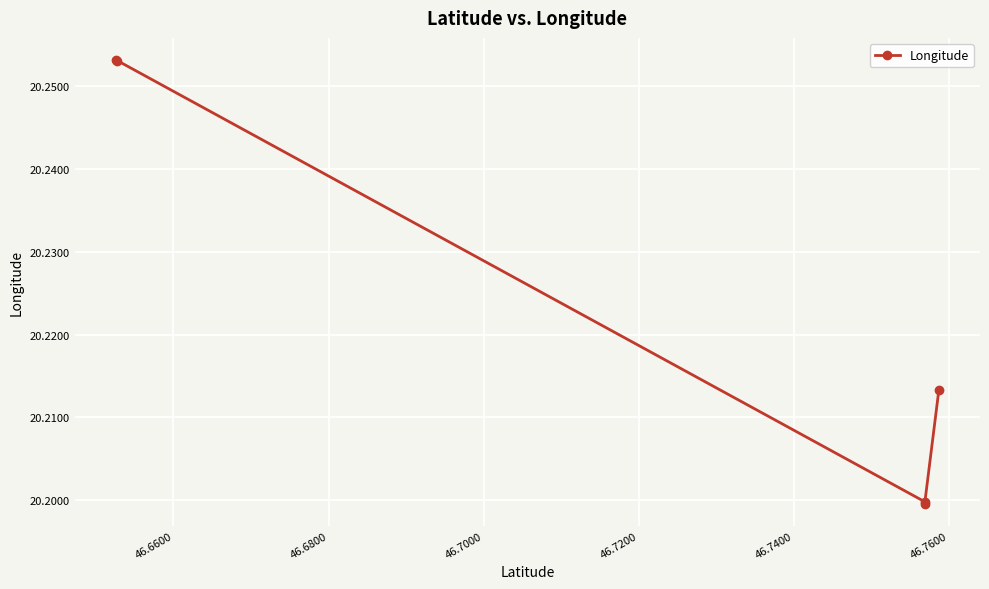

What is the sum of all values?

101.1